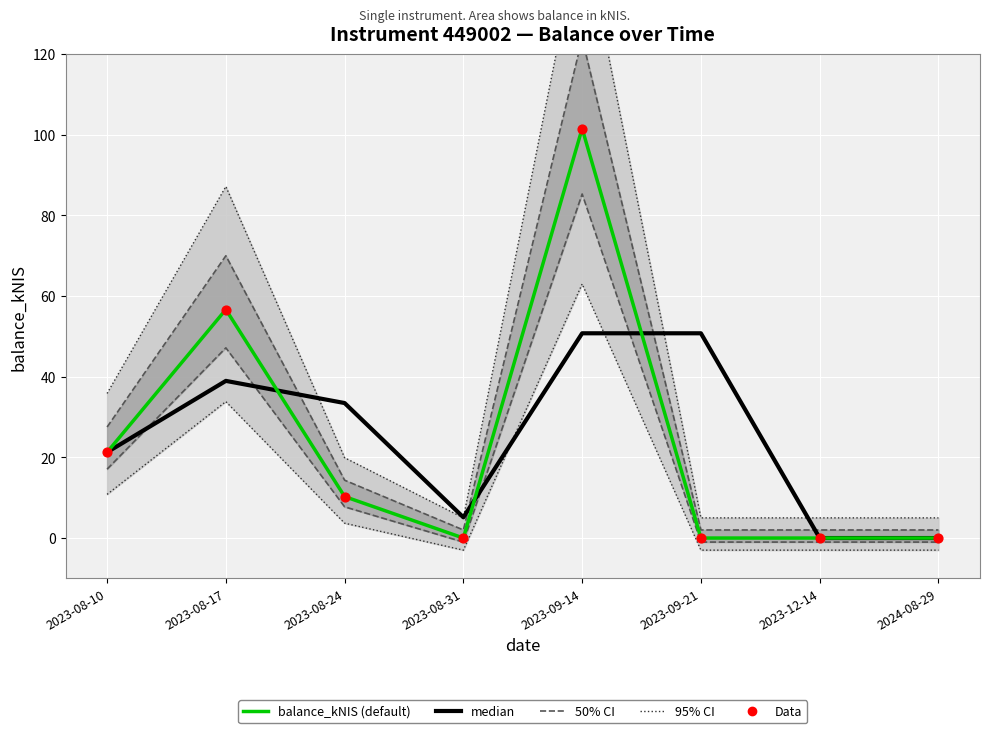

At how many categories does at least one series exceed 145?

1